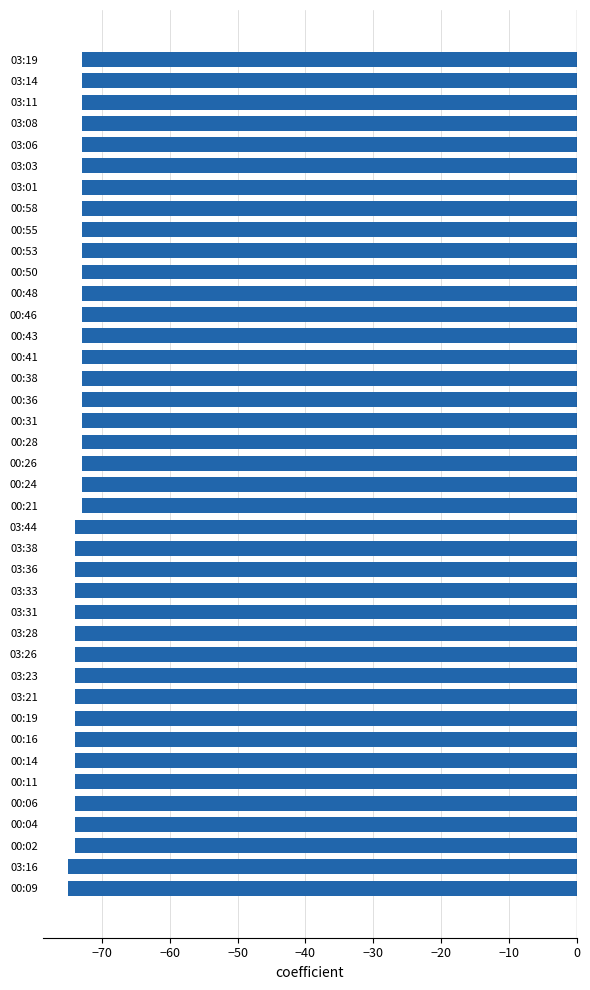

Where is the data nearest to the value -74?

00:02